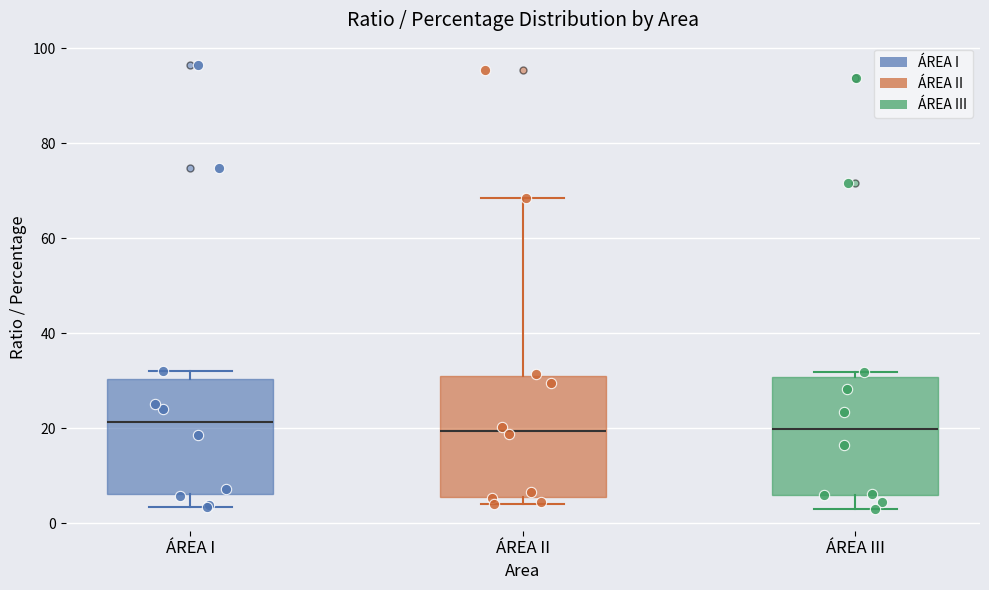

Reading left to right, transcribe this box plot: for each box, give where its median line is, the range the box spans, and where its two whiskers end, as read against the y-axis. The values are not printed on the chart, so give them approximately, as read against the axis.

ÁREA I: median 22, box 6 to 30, whiskers 4 to 32
ÁREA II: median 20, box 6 to 32, whiskers 4 to 68
ÁREA III: median 20, box 6 to 30, whiskers 4 to 32